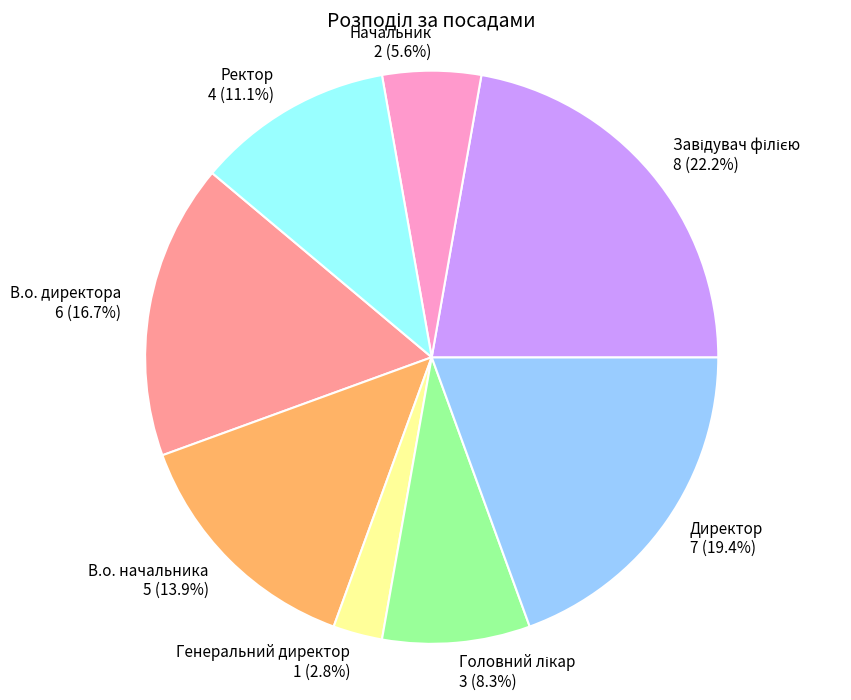

What is the smallest slice in the pie chart?

Генеральний директор